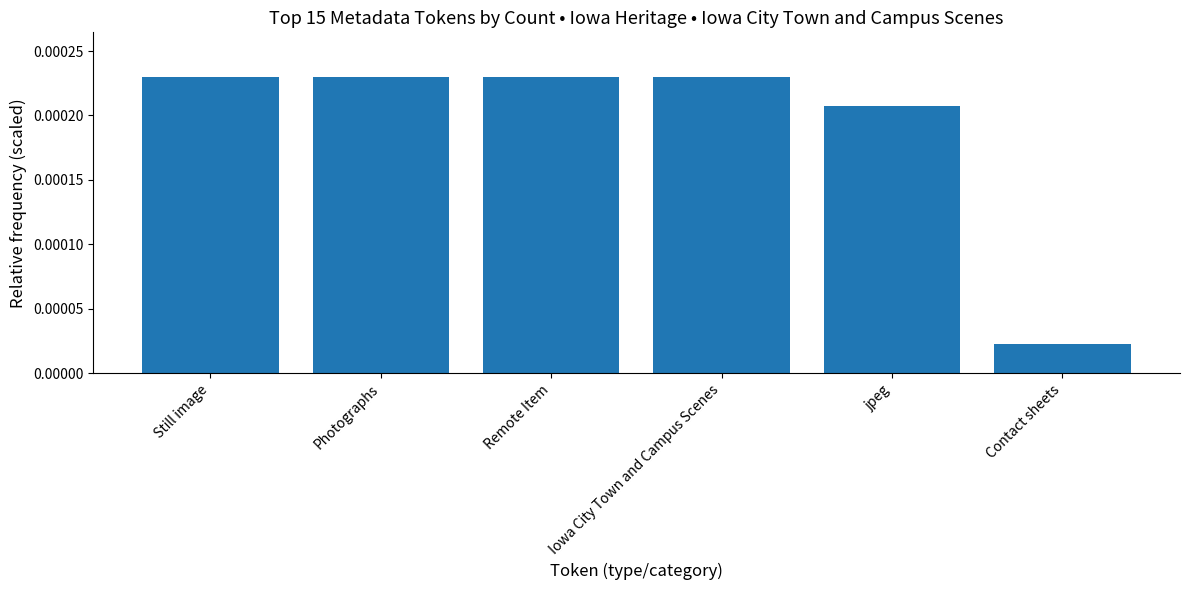

What position from the right is jpeg?

2